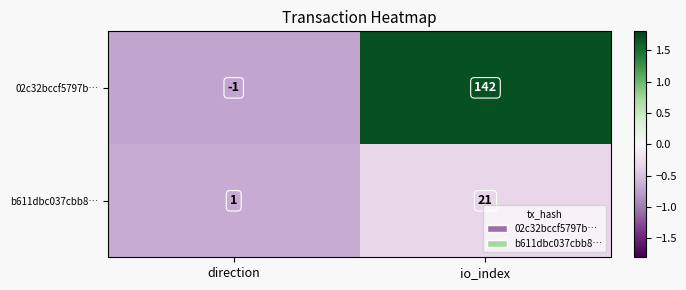

Which category has the highest value across all series?

io_index